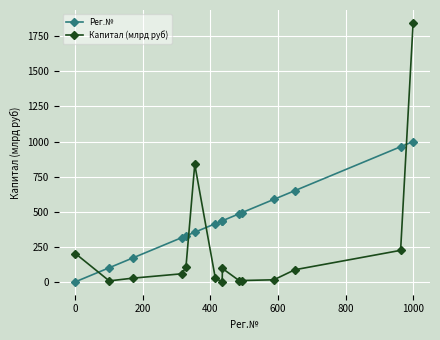

What is the maximum value shown in the chart?

1844.8